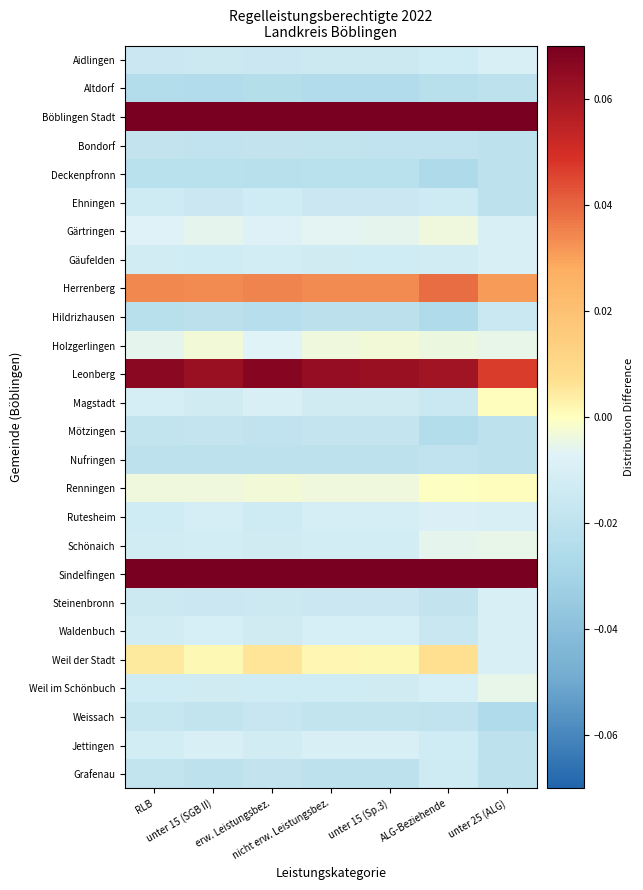

Reading right to left, extract all data points from this chart.

Aidlingen: unter 25 (ALG)=-0.0	ALG-Beziehende=-0.0	unter 15 (Sp.3)=-0.0	nicht erw. Leistungsbez.=-0.0	erw. Leistungsbez.=-0.0	unter 15 (SGB II)=-0.0	RLB=-0.0
Altdorf: unter 25 (ALG)=-0.0	ALG-Beziehende=-0.0	unter 15 (Sp.3)=-0.0	nicht erw. Leistungsbez.=-0.0	erw. Leistungsbez.=-0.0	unter 15 (SGB II)=-0.0	RLB=-0.0
Böblingen Stadt: unter 25 (ALG)=0.1	ALG-Beziehende=0.1	unter 15 (Sp.3)=0.1	nicht erw. Leistungsbez.=0.1	erw. Leistungsbez.=0.1	unter 15 (SGB II)=0.1	RLB=0.1
Bondorf: unter 25 (ALG)=-0.0	ALG-Beziehende=-0.0	unter 15 (Sp.3)=-0.0	nicht erw. Leistungsbez.=-0.0	erw. Leistungsbez.=-0.0	unter 15 (SGB II)=-0.0	RLB=-0.0
Deckenpfronn: unter 25 (ALG)=-0.0	ALG-Beziehende=-0.0	unter 15 (Sp.3)=-0.0	nicht erw. Leistungsbez.=-0.0	erw. Leistungsbez.=-0.0	unter 15 (SGB II)=-0.0	RLB=-0.0
Ehningen: unter 25 (ALG)=-0.0	ALG-Beziehende=-0.0	unter 15 (Sp.3)=-0.0	nicht erw. Leistungsbez.=-0.0	erw. Leistungsbez.=-0.0	unter 15 (SGB II)=-0.0	RLB=-0.0
Gärtringen: unter 25 (ALG)=-0.0	ALG-Beziehende=-0.0	unter 15 (Sp.3)=-0.0	nicht erw. Leistungsbez.=-0.0	erw. Leistungsbez.=-0.0	unter 15 (SGB II)=-0.0	RLB=-0.0
Gäufelden: unter 25 (ALG)=-0.0	ALG-Beziehende=-0.0	unter 15 (Sp.3)=-0.0	nicht erw. Leistungsbez.=-0.0	erw. Leistungsbez.=-0.0	unter 15 (SGB II)=-0.0	RLB=-0.0
Herrenberg: unter 25 (ALG)=0.0	ALG-Beziehende=0.0	unter 15 (Sp.3)=0.0	nicht erw. Leistungsbez.=0.0	erw. Leistungsbez.=0.0	unter 15 (SGB II)=0.0	RLB=0.0
Hildrizhausen: unter 25 (ALG)=-0.0	ALG-Beziehende=-0.0	unter 15 (Sp.3)=-0.0	nicht erw. Leistungsbez.=-0.0	erw. Leistungsbez.=-0.0	unter 15 (SGB II)=-0.0	RLB=-0.0
Holzgerlingen: unter 25 (ALG)=-0.0	ALG-Beziehende=-0.0	unter 15 (Sp.3)=-0.0	nicht erw. Leistungsbez.=-0.0	erw. Leistungsbez.=-0.0	unter 15 (SGB II)=-0.0	RLB=-0.0
Leonberg: unter 25 (ALG)=0.0	ALG-Beziehende=0.1	unter 15 (Sp.3)=0.1	nicht erw. Leistungsbez.=0.1	erw. Leistungsbez.=0.1	unter 15 (SGB II)=0.1	RLB=0.1
Magstadt: unter 25 (ALG)=0.0	ALG-Beziehende=-0.0	unter 15 (Sp.3)=-0.0	nicht erw. Leistungsbez.=-0.0	erw. Leistungsbez.=-0.0	unter 15 (SGB II)=-0.0	RLB=-0.0
Mötzingen: unter 25 (ALG)=-0.0	ALG-Beziehende=-0.0	unter 15 (Sp.3)=-0.0	nicht erw. Leistungsbez.=-0.0	erw. Leistungsbez.=-0.0	unter 15 (SGB II)=-0.0	RLB=-0.0
Nufringen: unter 25 (ALG)=-0.0	ALG-Beziehende=-0.0	unter 15 (Sp.3)=-0.0	nicht erw. Leistungsbez.=-0.0	erw. Leistungsbez.=-0.0	unter 15 (SGB II)=-0.0	RLB=-0.0
Renningen: unter 25 (ALG)=0.0	ALG-Beziehende=-0.0	unter 15 (Sp.3)=-0.0	nicht erw. Leistungsbez.=-0.0	erw. Leistungsbez.=-0.0	unter 15 (SGB II)=-0.0	RLB=-0.0
Rutesheim: unter 25 (ALG)=-0.0	ALG-Beziehende=-0.0	unter 15 (Sp.3)=-0.0	nicht erw. Leistungsbez.=-0.0	erw. Leistungsbez.=-0.0	unter 15 (SGB II)=-0.0	RLB=-0.0
Schönaich: unter 25 (ALG)=-0.0	ALG-Beziehende=-0.0	unter 15 (Sp.3)=-0.0	nicht erw. Leistungsbez.=-0.0	erw. Leistungsbez.=-0.0	unter 15 (SGB II)=-0.0	RLB=-0.0
Sindelfingen: unter 25 (ALG)=0.1	ALG-Beziehende=0.1	unter 15 (Sp.3)=0.1	nicht erw. Leistungsbez.=0.1	erw. Leistungsbez.=0.1	unter 15 (SGB II)=0.1	RLB=0.1
Steinenbronn: unter 25 (ALG)=-0.0	ALG-Beziehende=-0.0	unter 15 (Sp.3)=-0.0	nicht erw. Leistungsbez.=-0.0	erw. Leistungsbez.=-0.0	unter 15 (SGB II)=-0.0	RLB=-0.0
Waldenbuch: unter 25 (ALG)=-0.0	ALG-Beziehende=-0.0	unter 15 (Sp.3)=-0.0	nicht erw. Leistungsbez.=-0.0	erw. Leistungsbez.=-0.0	unter 15 (SGB II)=-0.0	RLB=-0.0
Weil der Stadt: unter 25 (ALG)=-0.0	ALG-Beziehende=0.0	unter 15 (Sp.3)=0.0	nicht erw. Leistungsbez.=0.0	erw. Leistungsbez.=0.0	unter 15 (SGB II)=0.0	RLB=0.0
Weil im Schönbuch: unter 25 (ALG)=-0.0	ALG-Beziehende=-0.0	unter 15 (Sp.3)=-0.0	nicht erw. Leistungsbez.=-0.0	erw. Leistungsbez.=-0.0	unter 15 (SGB II)=-0.0	RLB=-0.0
Weissach: unter 25 (ALG)=-0.0	ALG-Beziehende=-0.0	unter 15 (Sp.3)=-0.0	nicht erw. Leistungsbez.=-0.0	erw. Leistungsbez.=-0.0	unter 15 (SGB II)=-0.0	RLB=-0.0
Jettingen: unter 25 (ALG)=-0.0	ALG-Beziehende=-0.0	unter 15 (Sp.3)=-0.0	nicht erw. Leistungsbez.=-0.0	erw. Leistungsbez.=-0.0	unter 15 (SGB II)=-0.0	RLB=-0.0
Grafenau: unter 25 (ALG)=-0.0	ALG-Beziehende=-0.0	unter 15 (Sp.3)=-0.0	nicht erw. Leistungsbez.=-0.0	erw. Leistungsbez.=-0.0	unter 15 (SGB II)=-0.0	RLB=-0.0